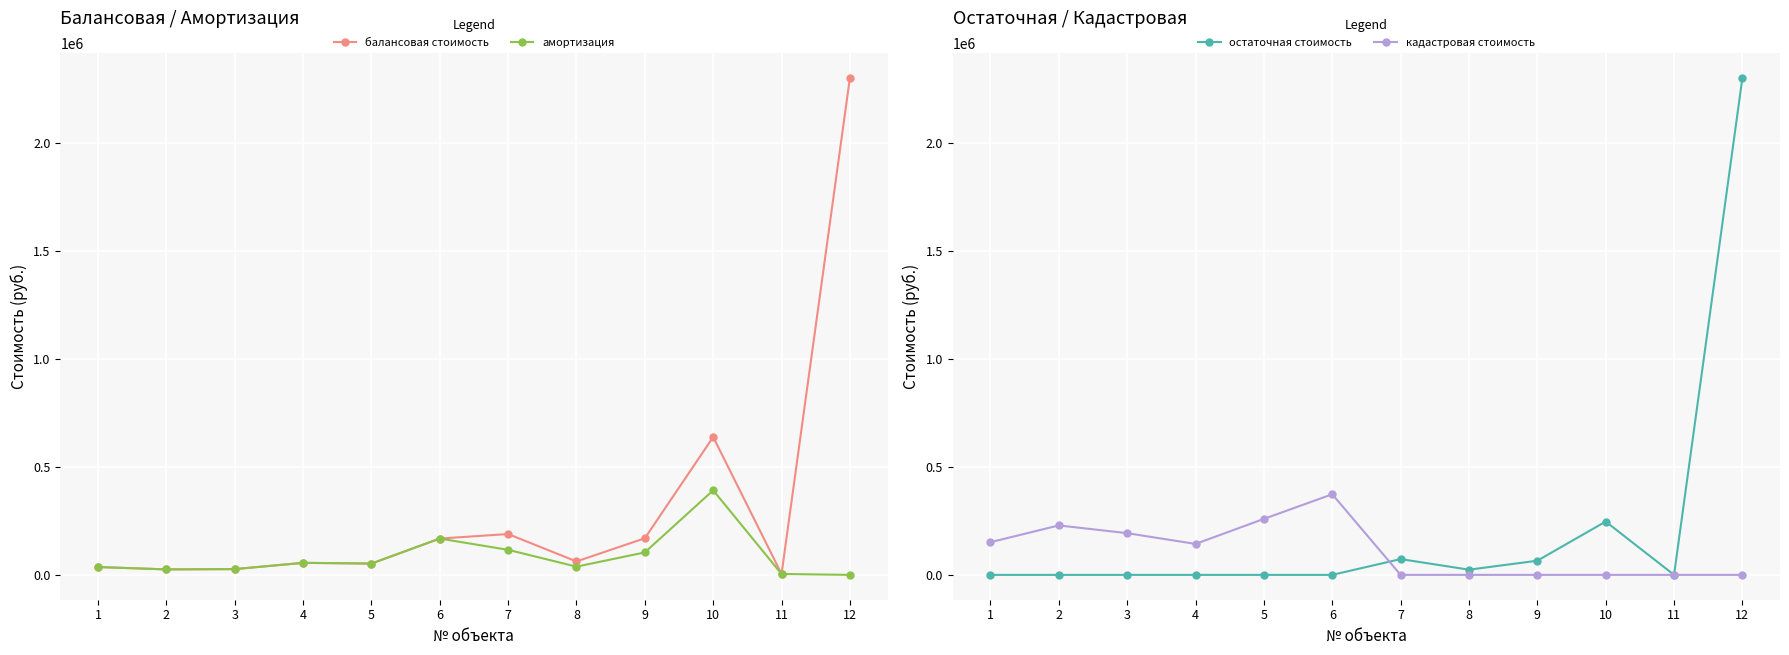

What is the average value of the балансовая стоимость series?

310588.6